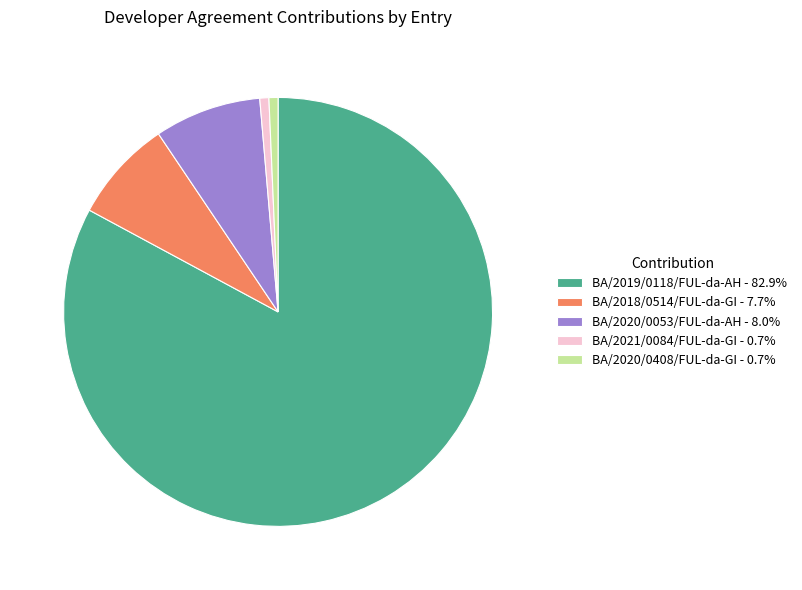

What is the majority slice?

BA/2019/0118/FUL-da-AH